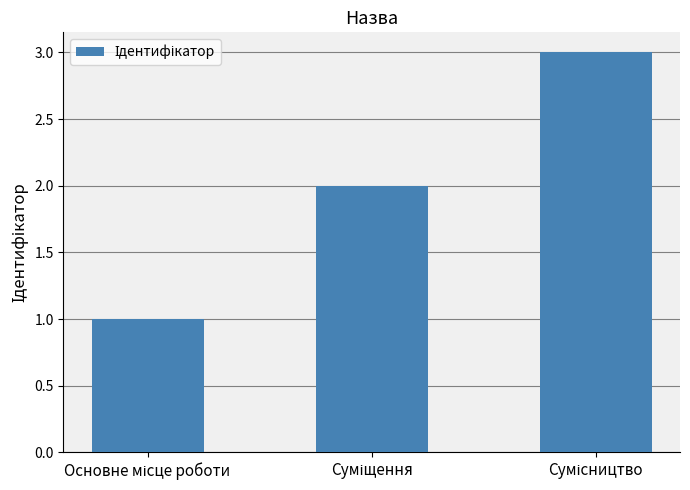

What is the maximum value shown in the chart?

3